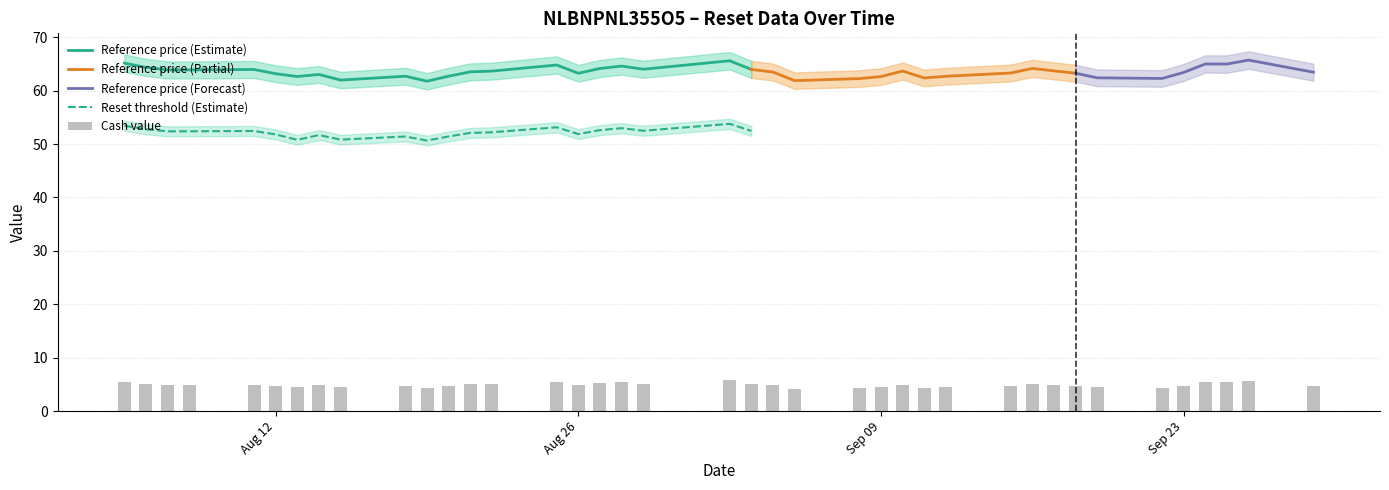

True or false: Reference price (Estimate) and Reset threshold (Estimate) intersect in this chart.

False